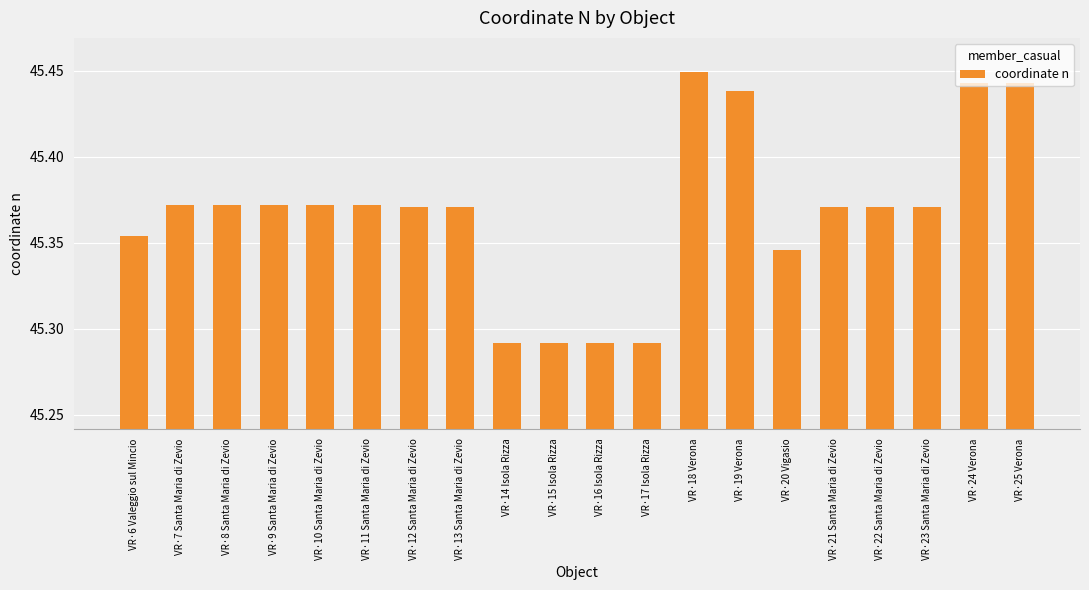

Which category has the highest value across all series?

VR·18 Verona